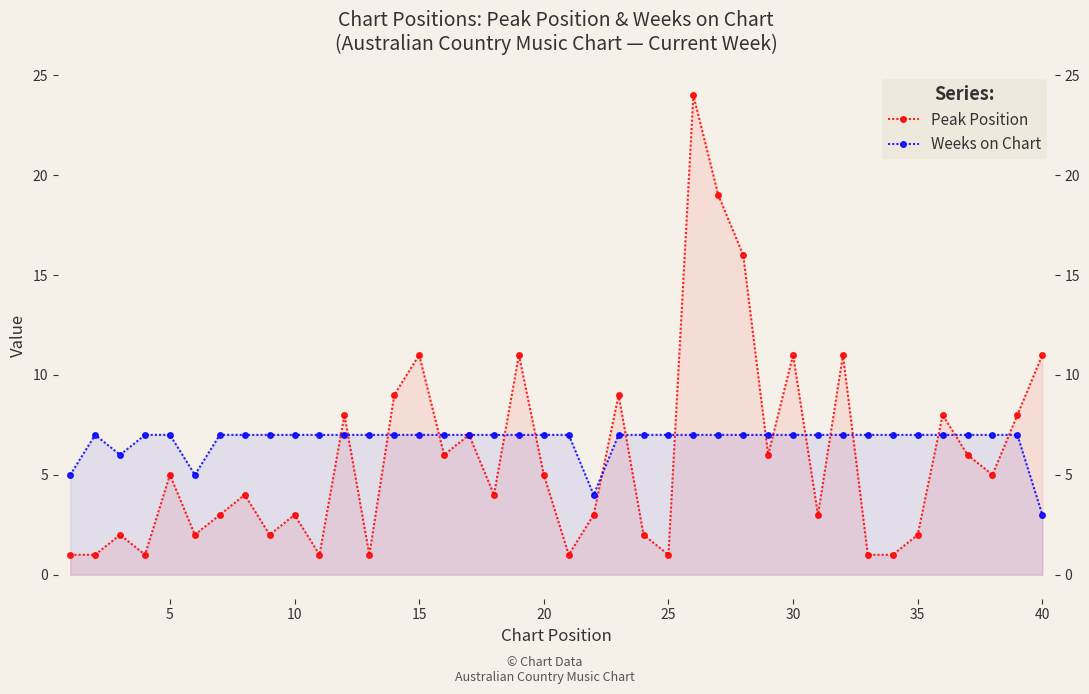

How many data points in Weeks on Chart are less than 7?

5